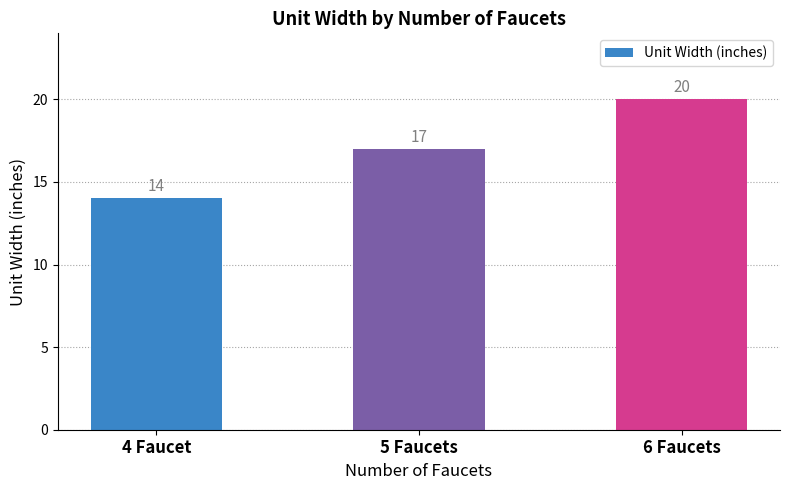

Count the values in the range 14 to 20.

3